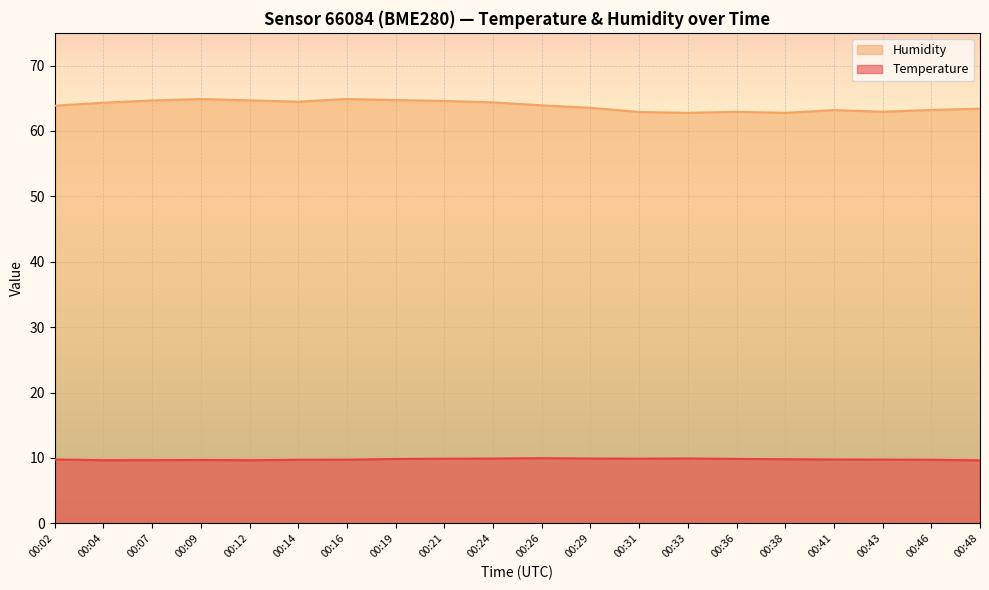

In Humidity, how many points are lower than both neighbors (excluding endpoints)?

4